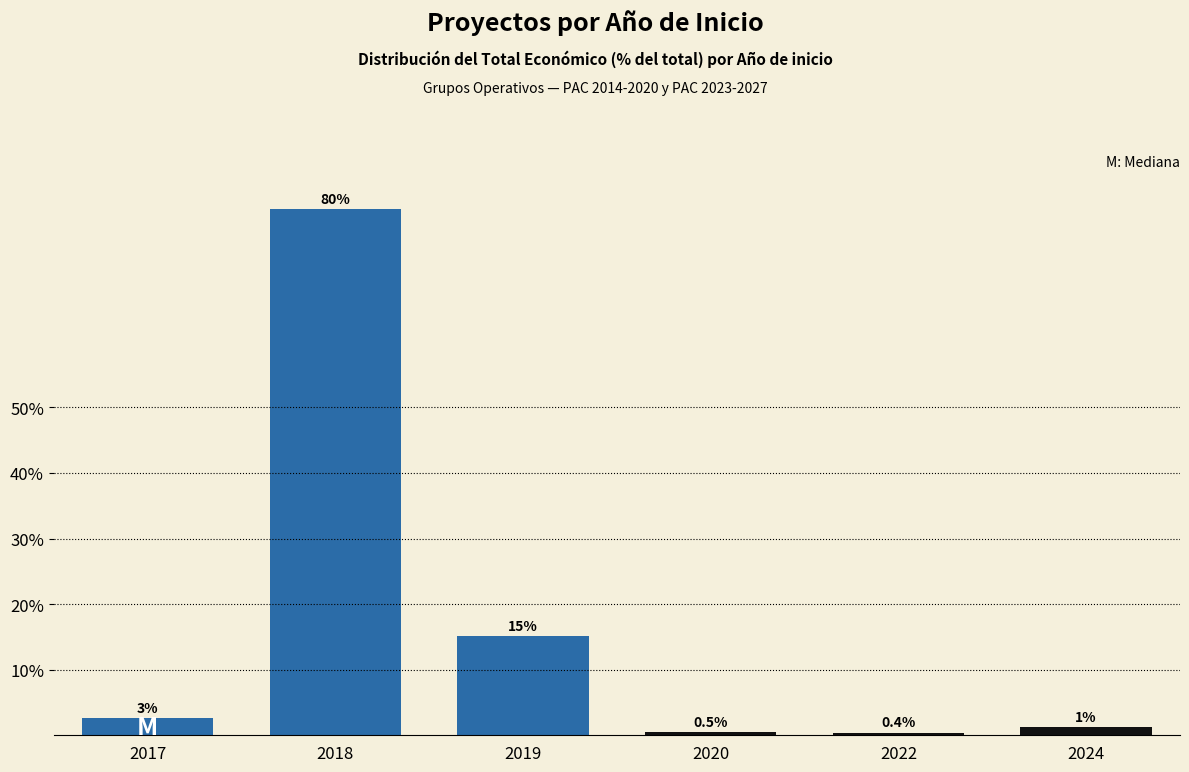

What is the smallest value displayed?

0.4